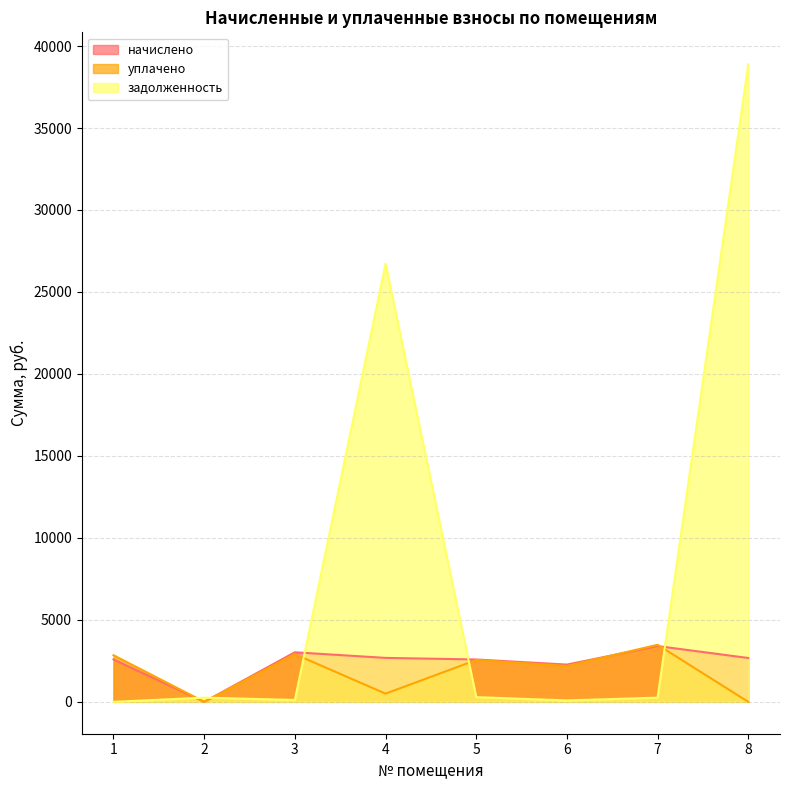

How many times do уплачено and начислено cross each other?

2